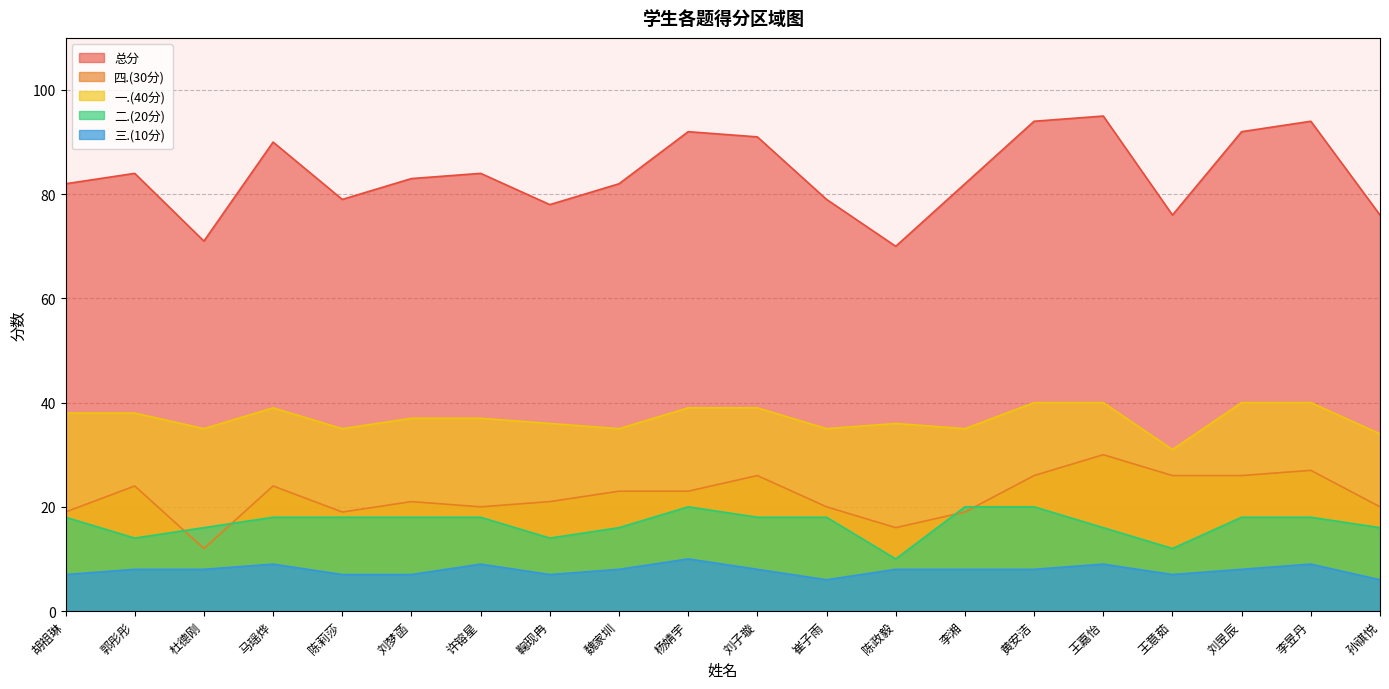

Is it true that 一.(40分) equals 14 at 刘昱辰?

False